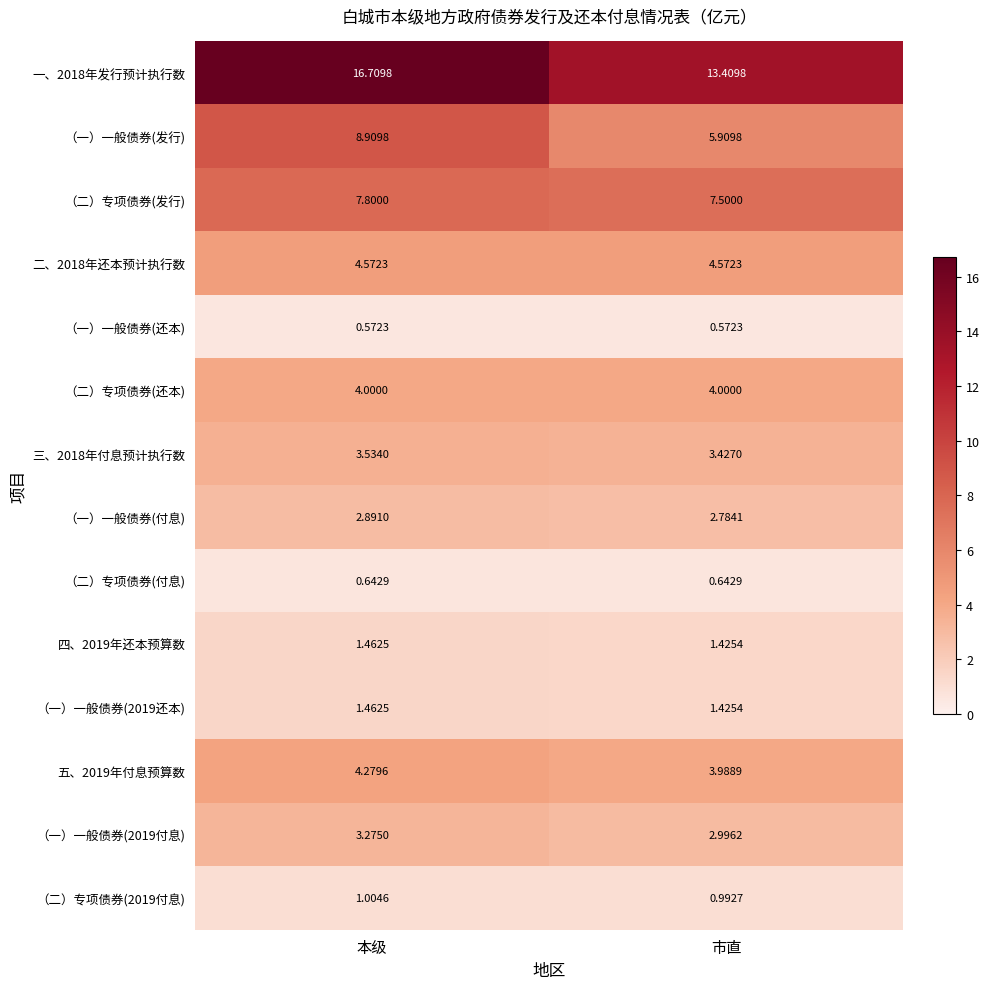

Which category has the highest value in the （二）专项债券(2019付息) series?

本级